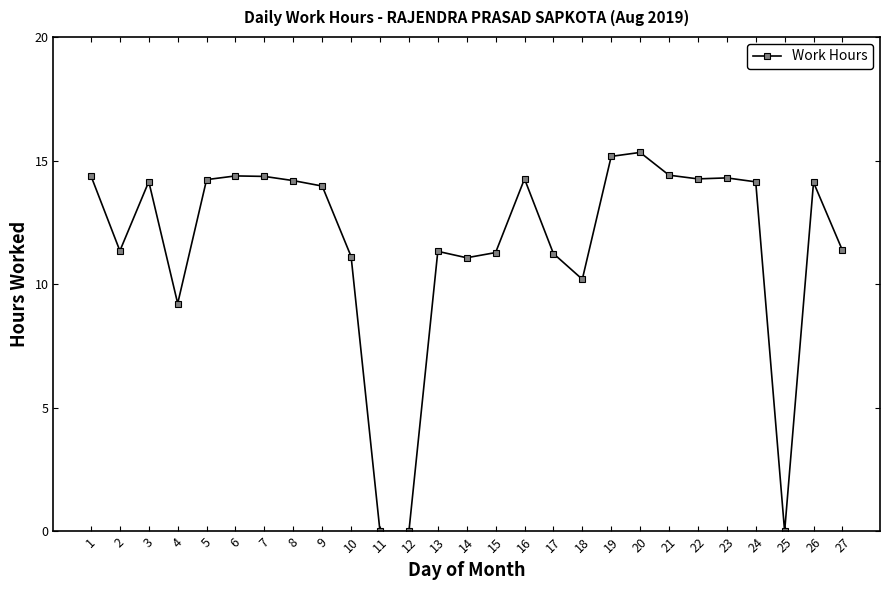

The chart shows a value of -7.6 at 25. True or false?

False